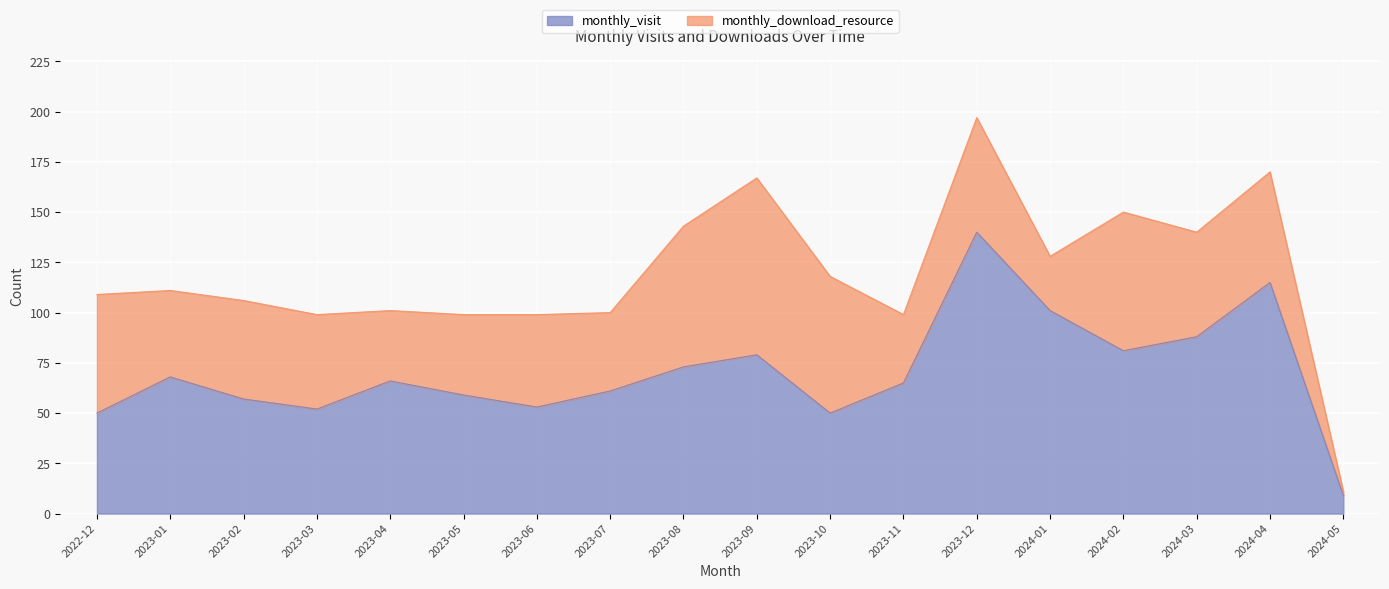

Where does the data first go above 66?

2023-01